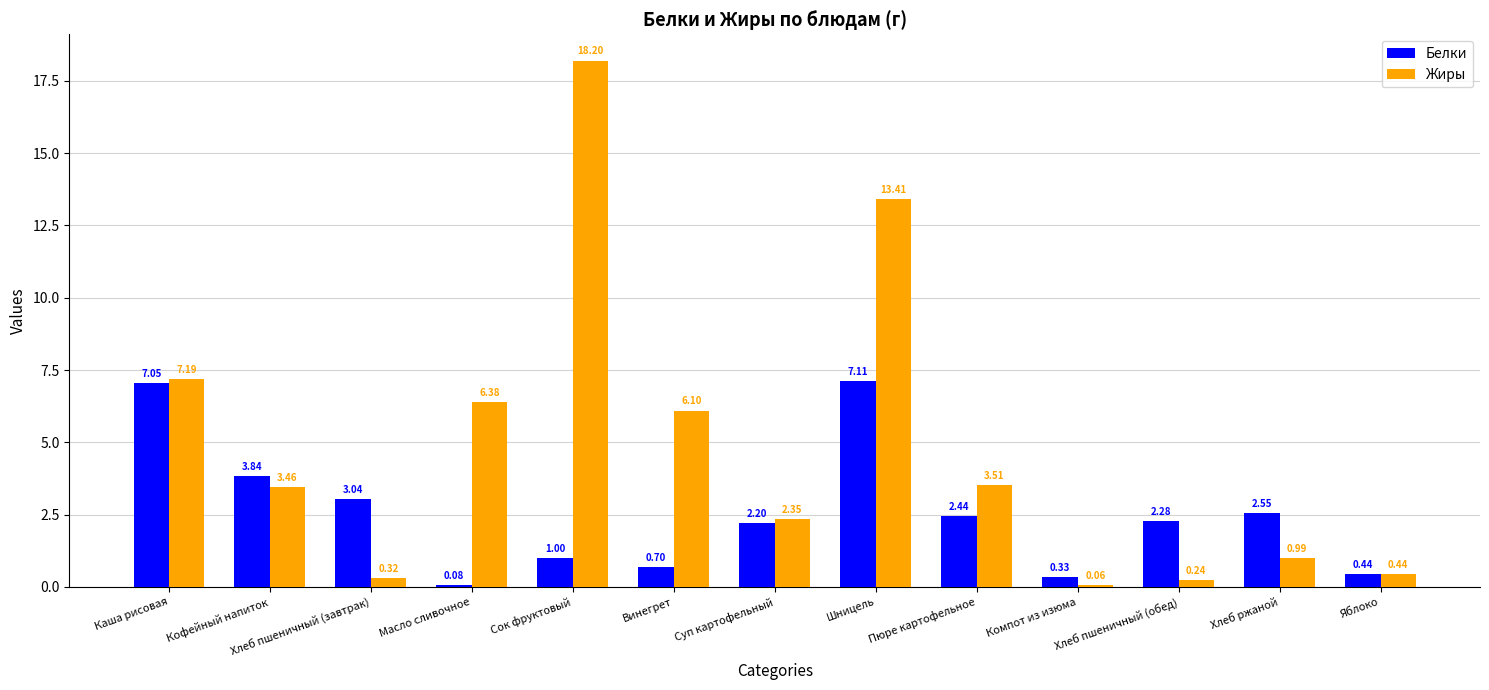

What position from the right is Кофейный напиток?

12